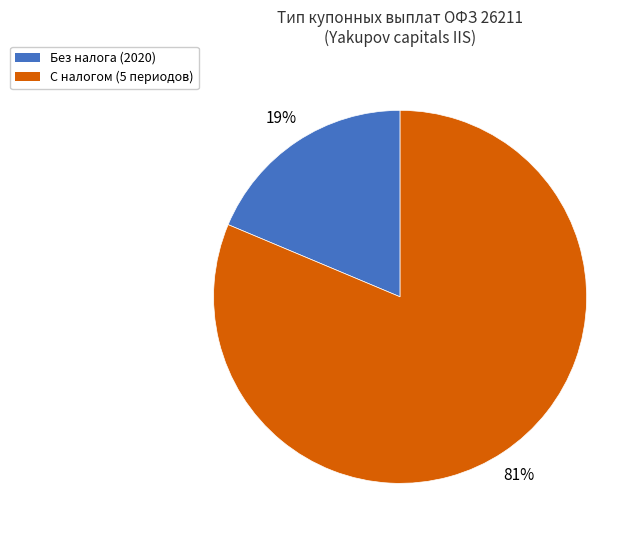

Is С налогом (5 периодов) the majority of the pie?

Yes